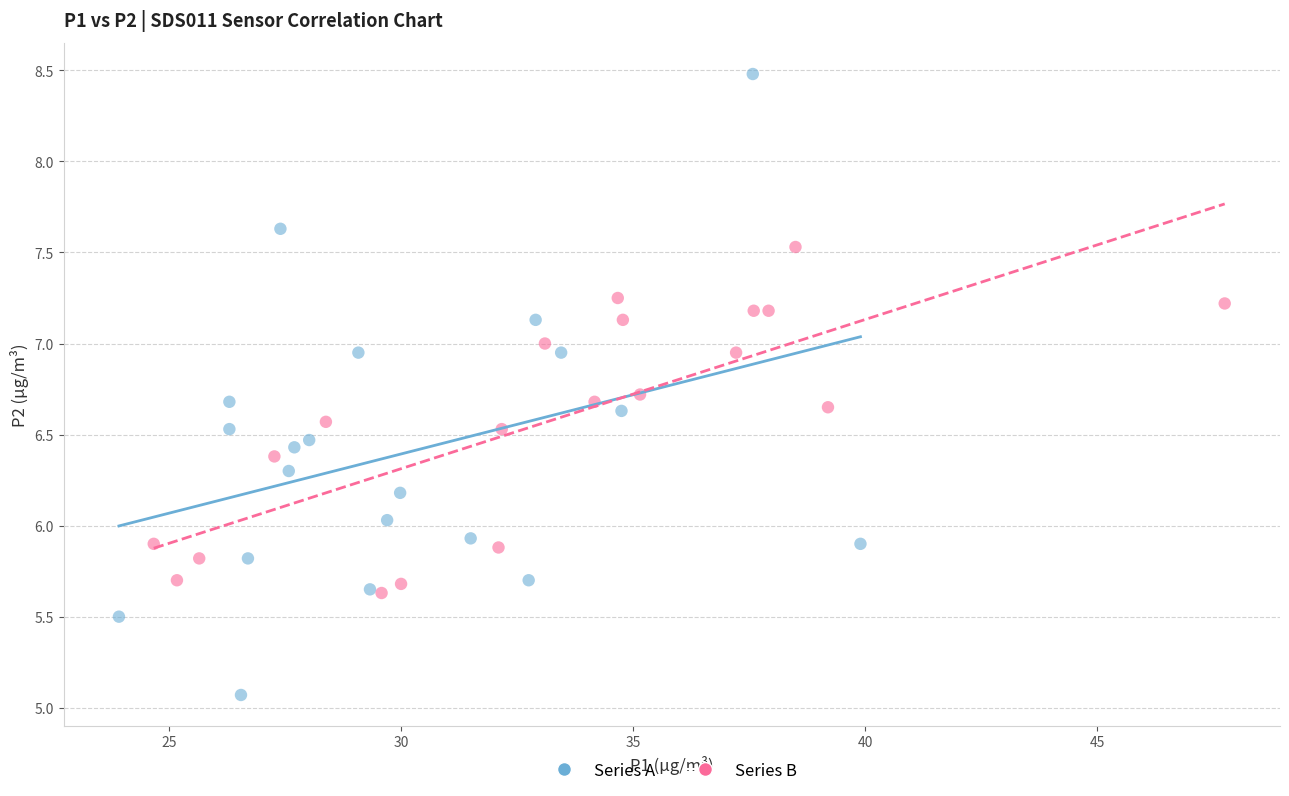

Which series contains the lowest Y value?

Series A